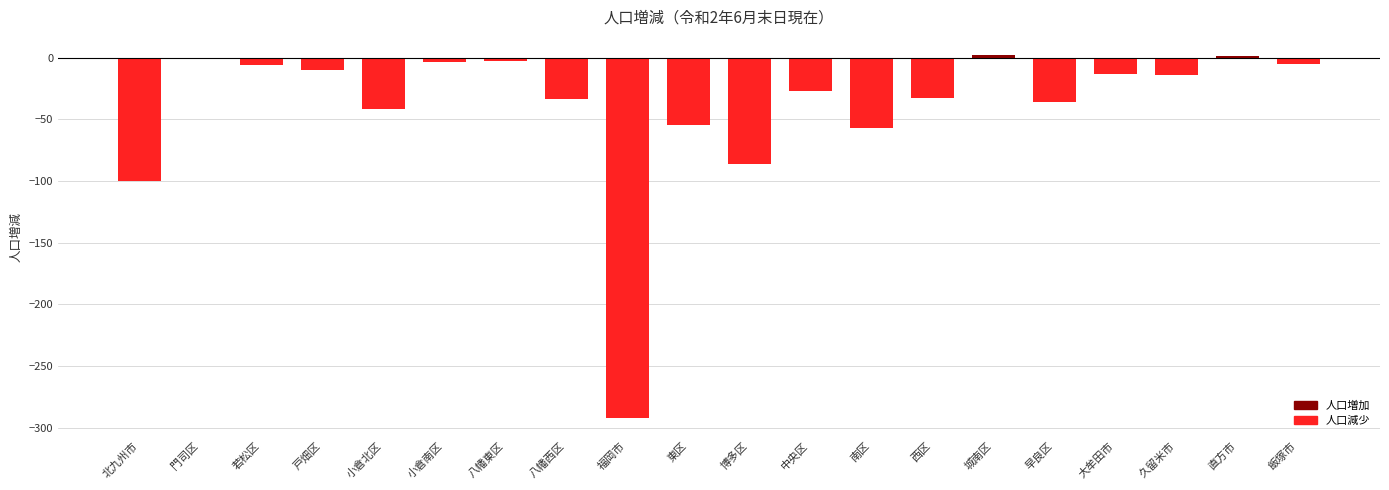

How many values are above zero?

2